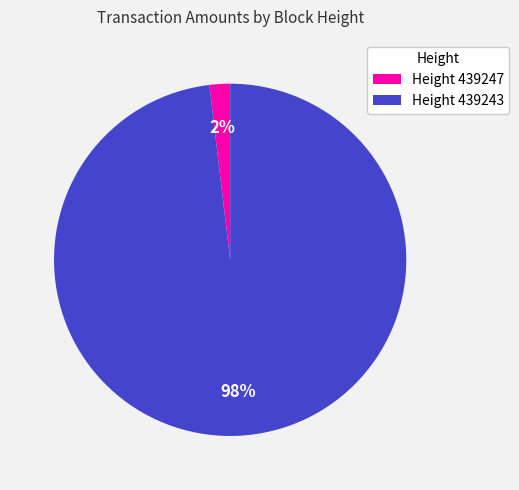

What is the largest slice in the pie chart?

Height 439243